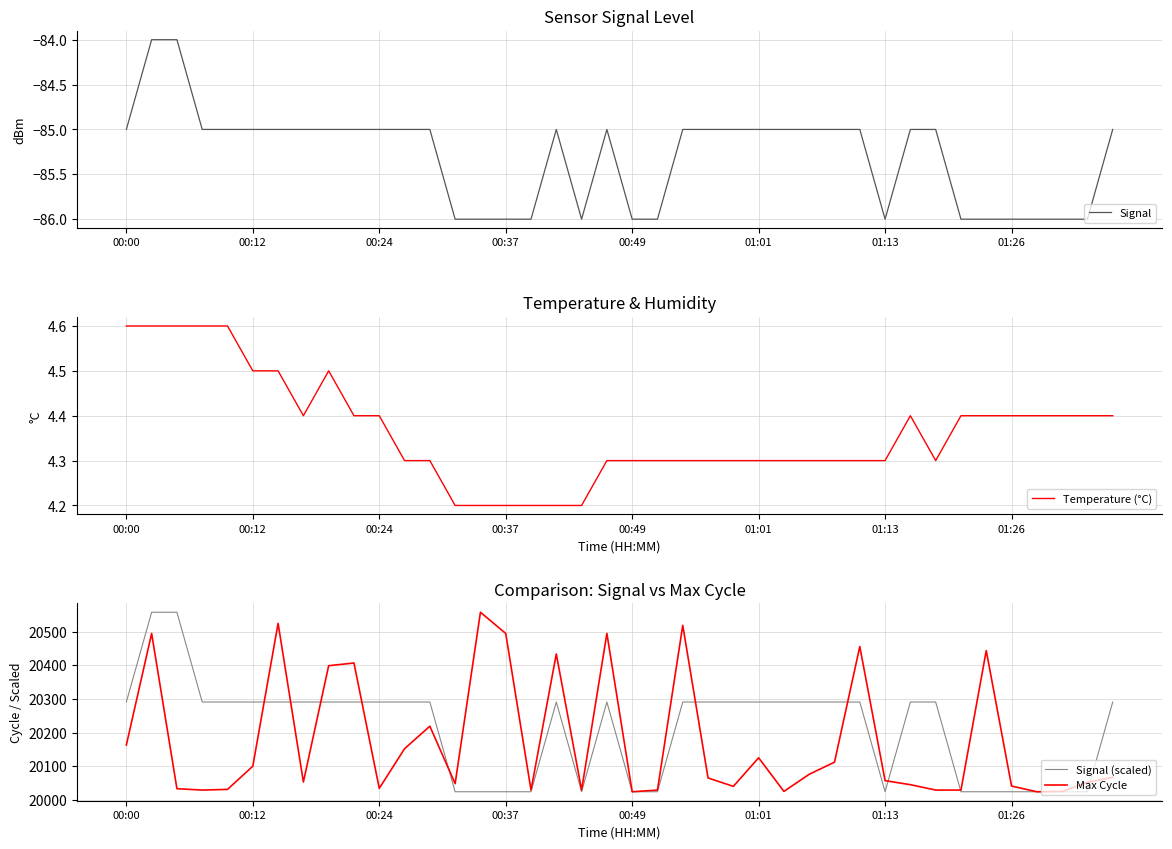

What is the highest value of the Signal (scaled) series?

20558